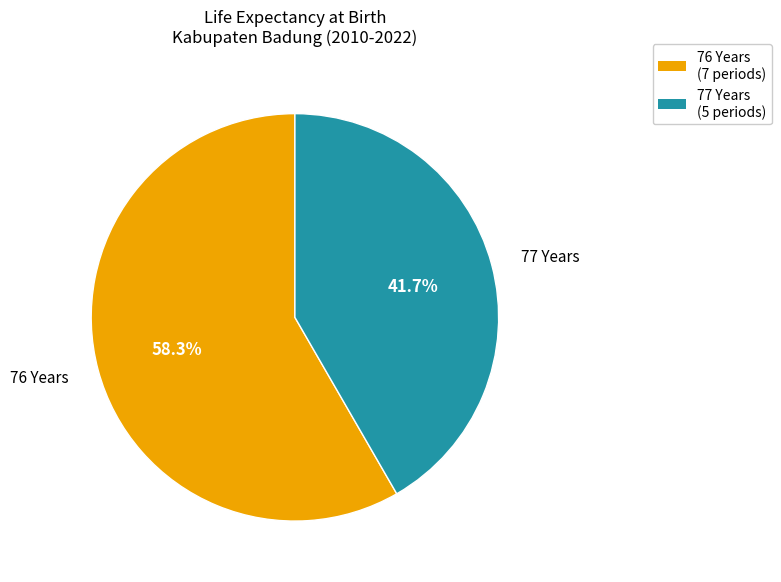

Is there a majority slice in this chart?

Yes